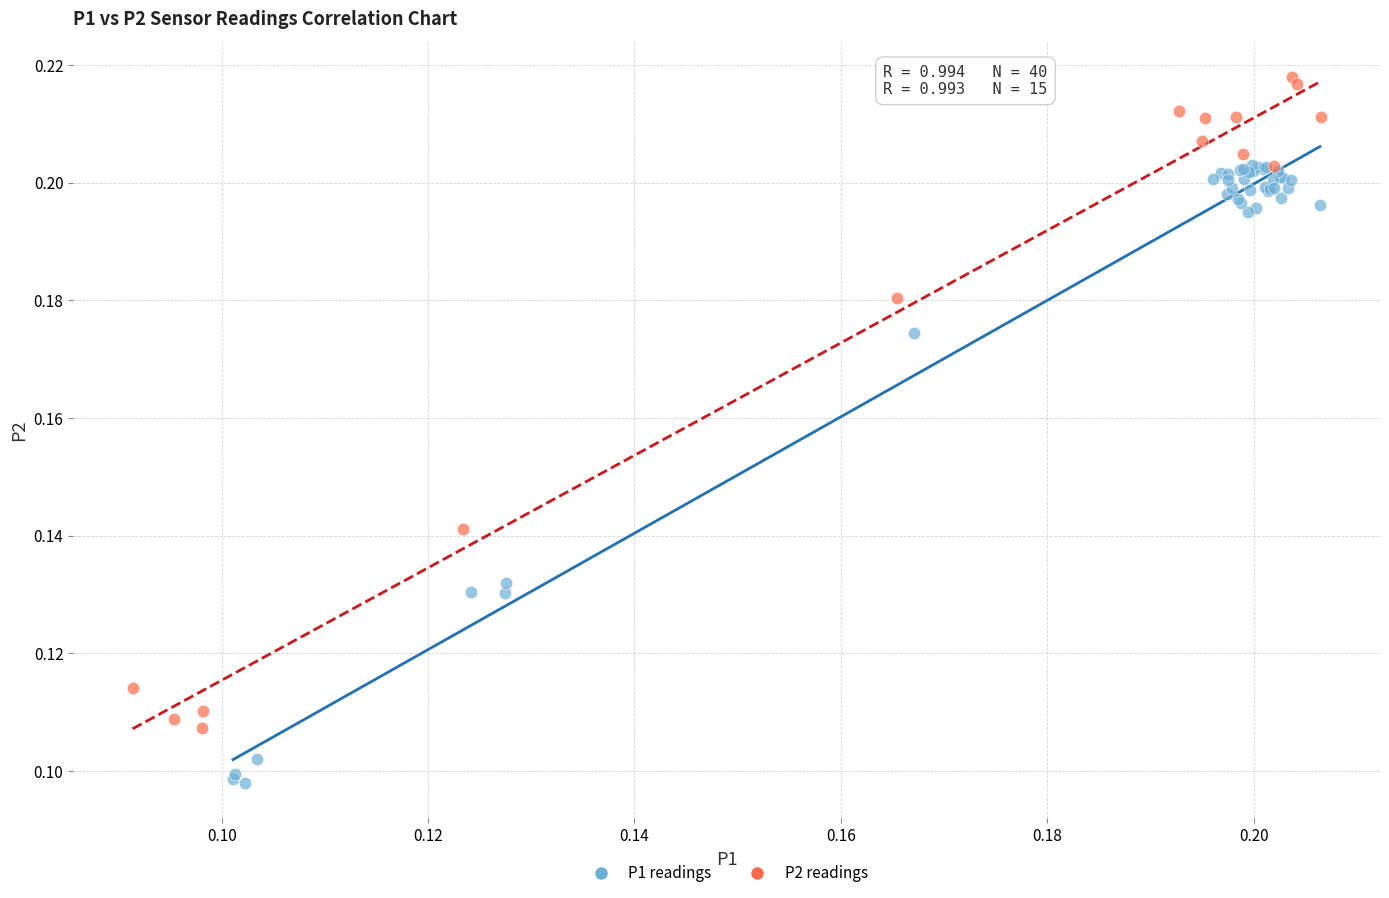

Which series reaches the maximum Y coordinate?

P2 readings